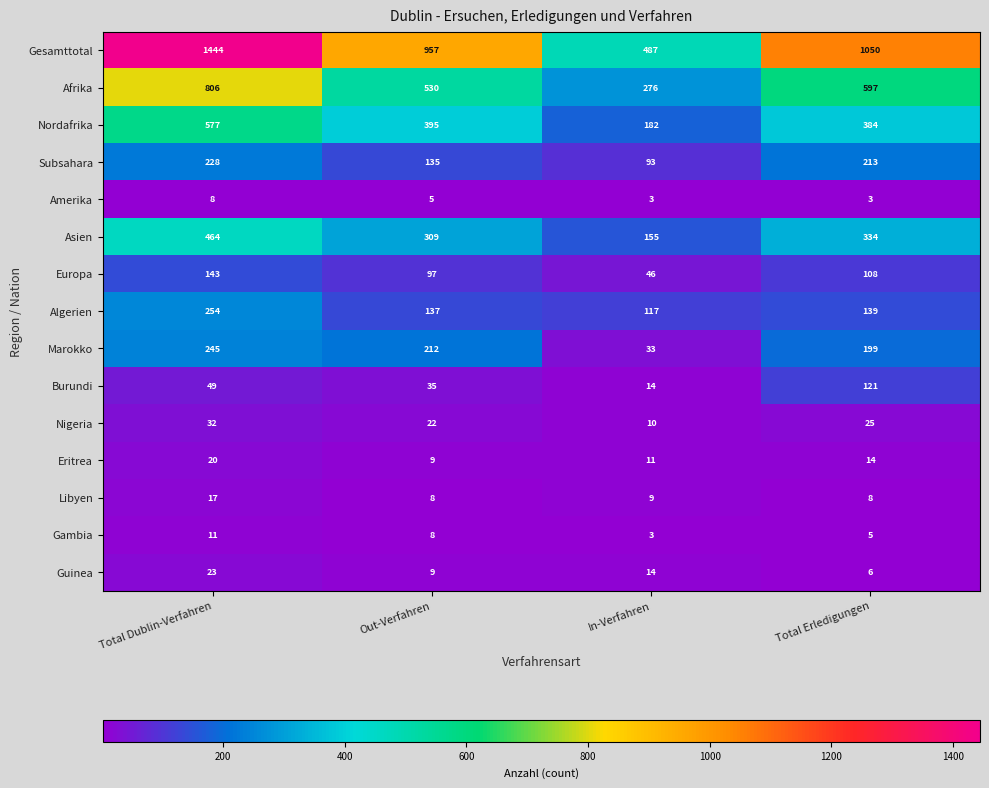

At which label is Algerien closest to 185?

Total Erledigungen